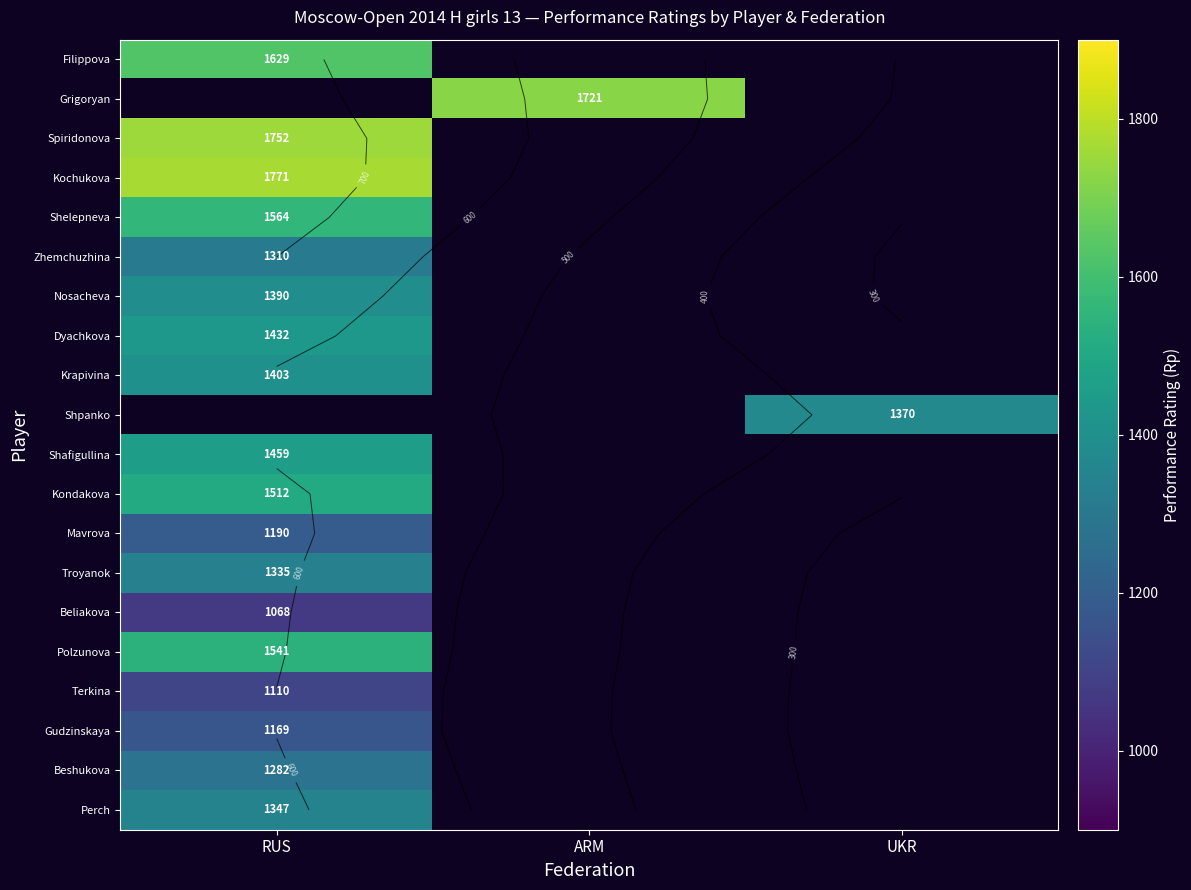

What is the smallest value displayed?

1068.0